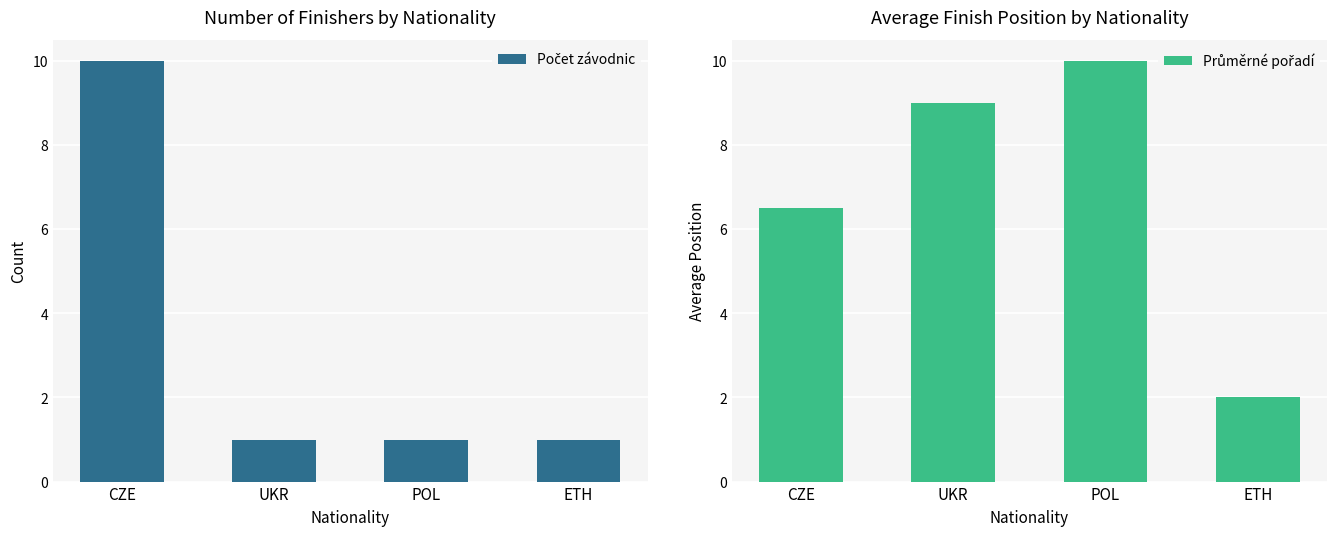

What is the smallest value displayed?

1.0